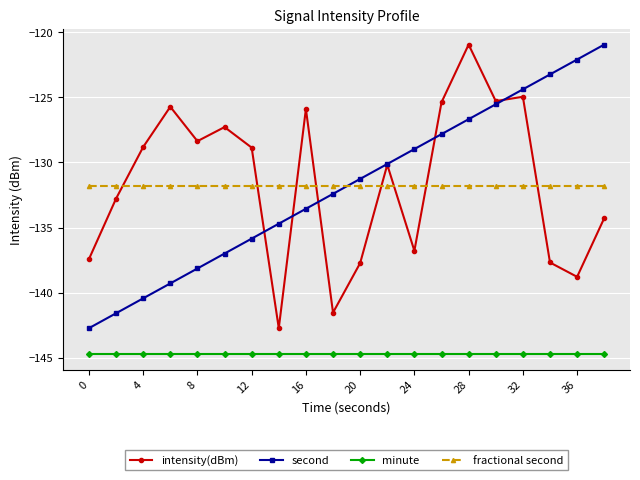

What is the value of the second point at the 15th from the left?

-126.7